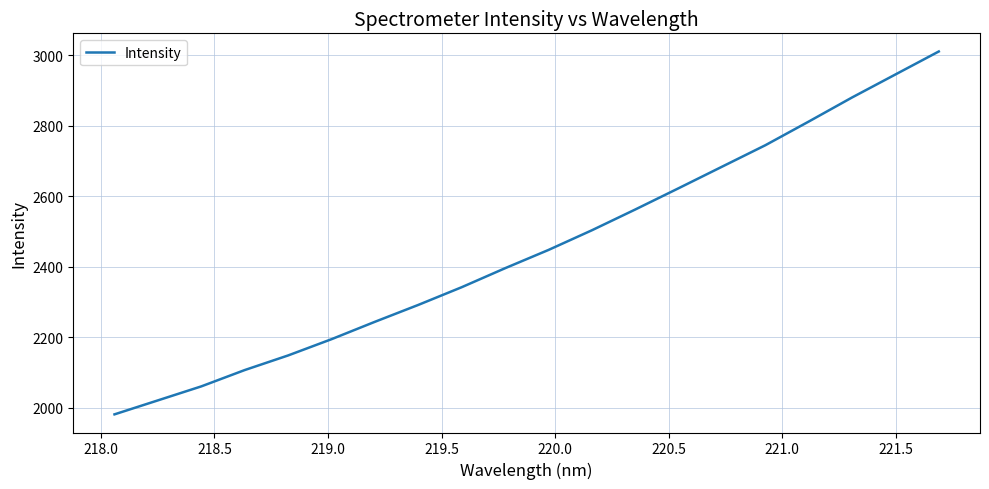

What is the difference between the maximum and minimum values?

1028.7